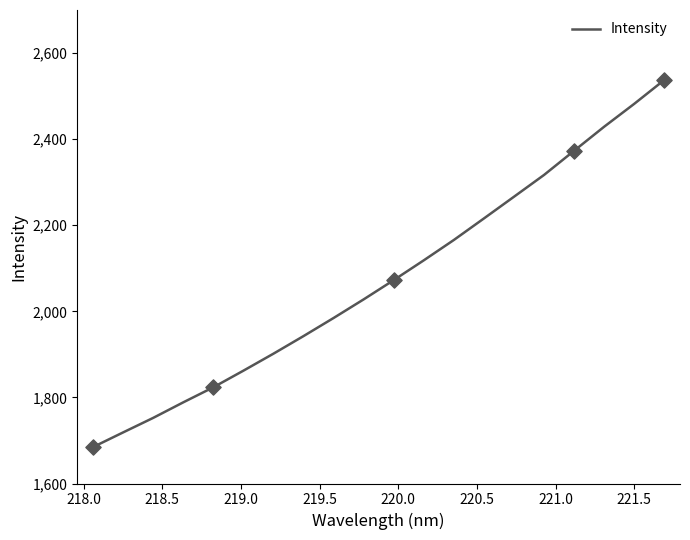

What is the difference between the maximum and minimum values?

852.9